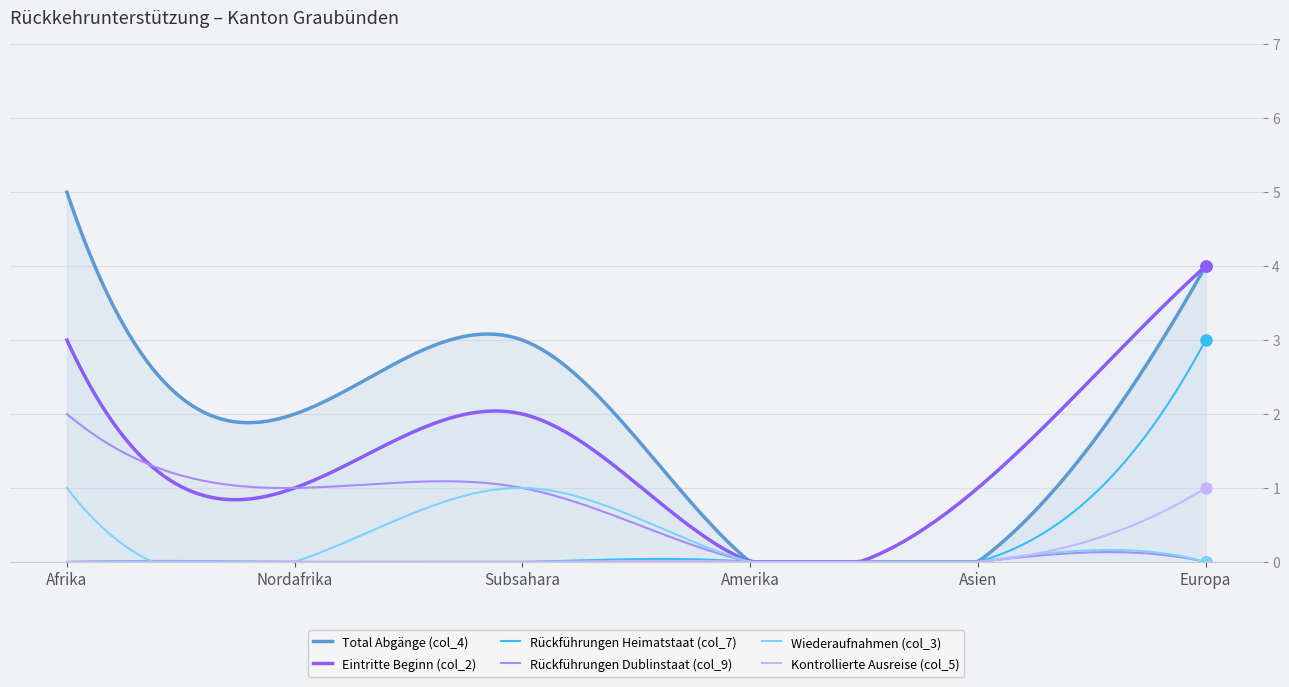

True or false: Rückführungen Dublinstaat (col_9) and Rückführungen Heimatstaat (col_7) intersect in this chart.

False